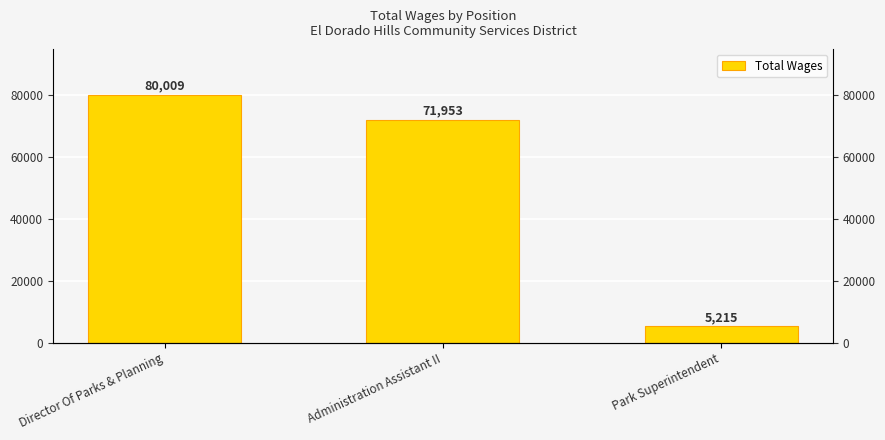

How many bars are there in total?

3